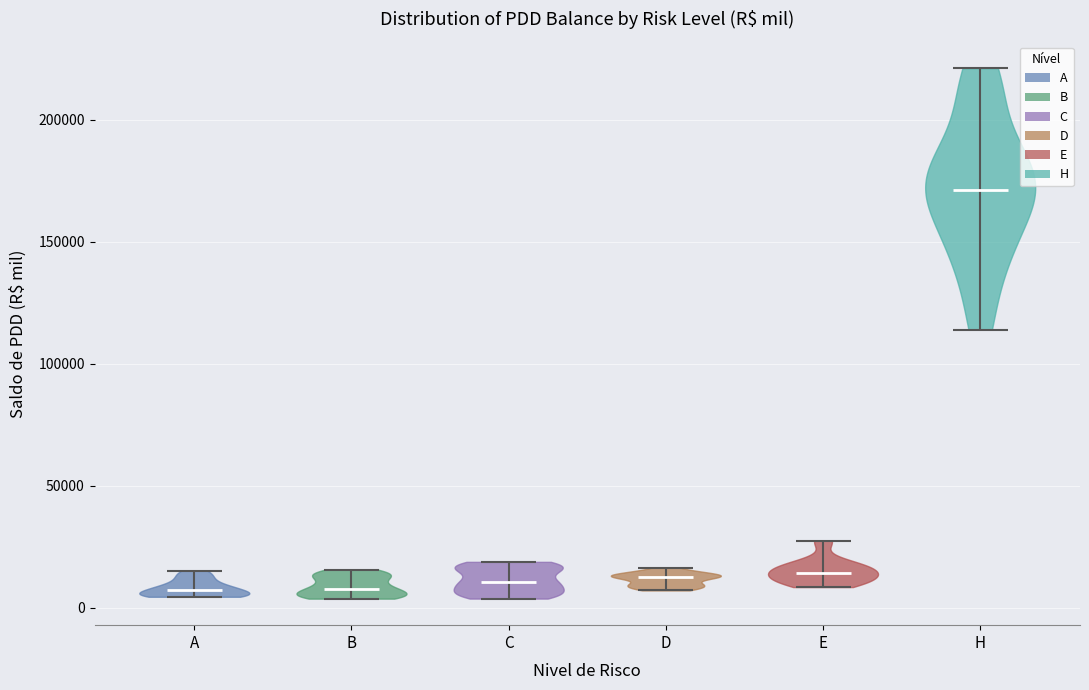

What is the lowest point the violin for B reaches on the y-axis? The values are not printed on the chart, so give them approximately, as read against the axis.

5000